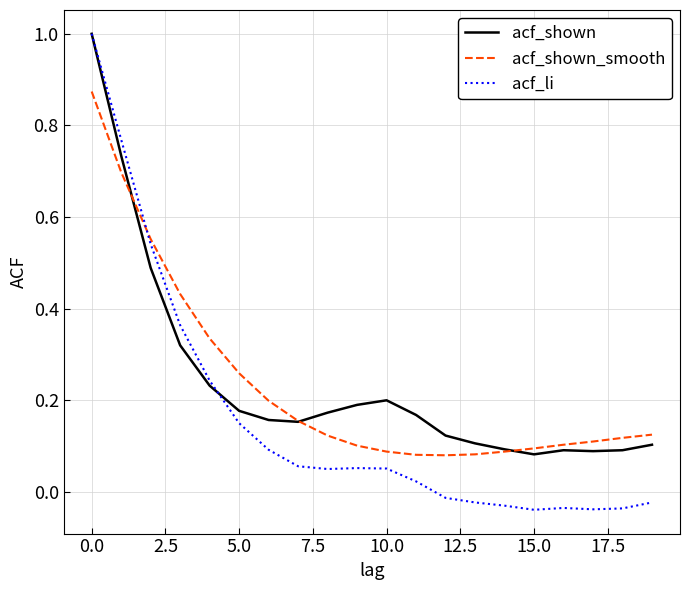

What are all the series names shown in the legend?

acf_shown, acf_shown_smooth, acf_li